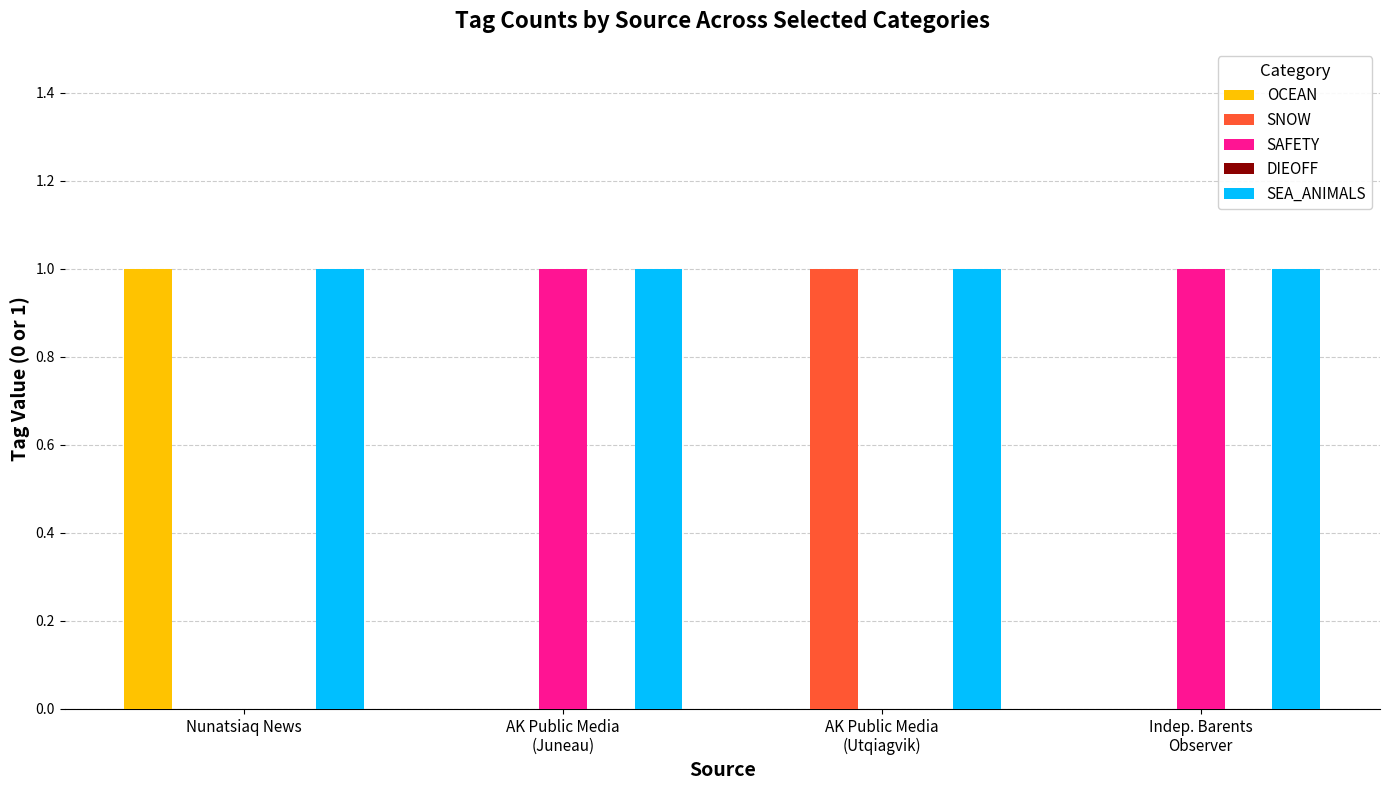

How many groups of bars are there?

4